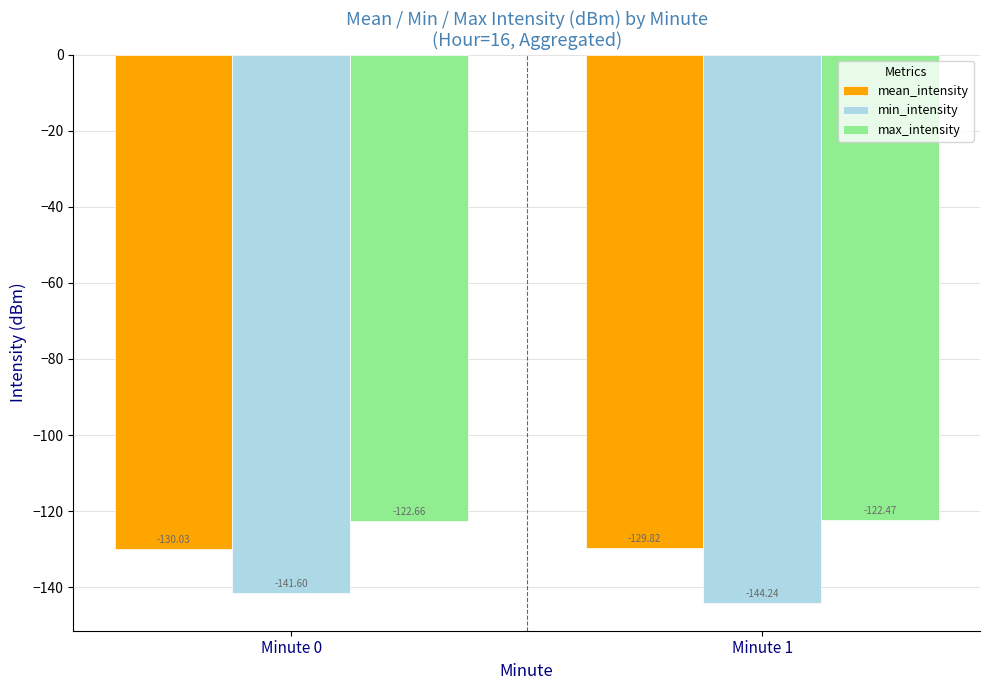

What is the difference between the maximum and minimum values in the mean_intensity series?

0.2